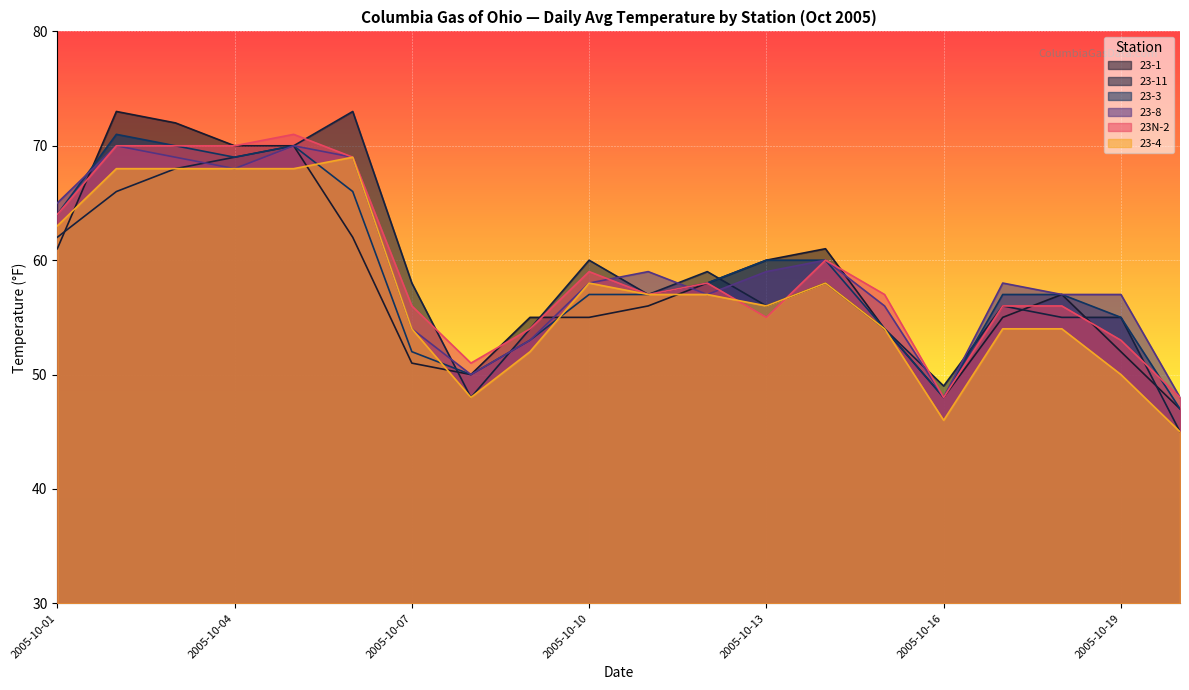

True or false: 23-1 and 23-4 intersect in this chart.

True